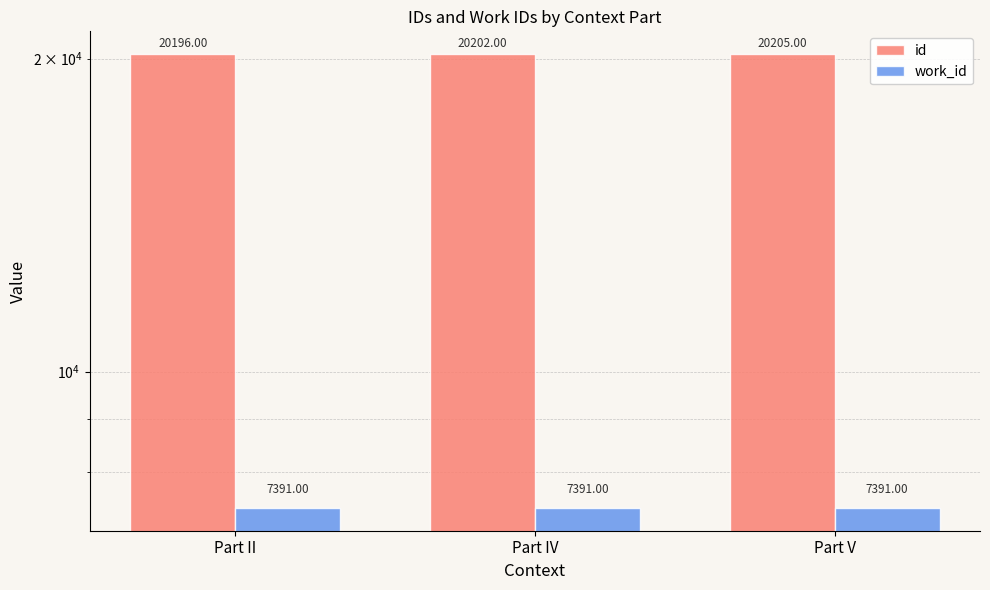

Are the bars grouped side by side (vs. stacked)?

Yes